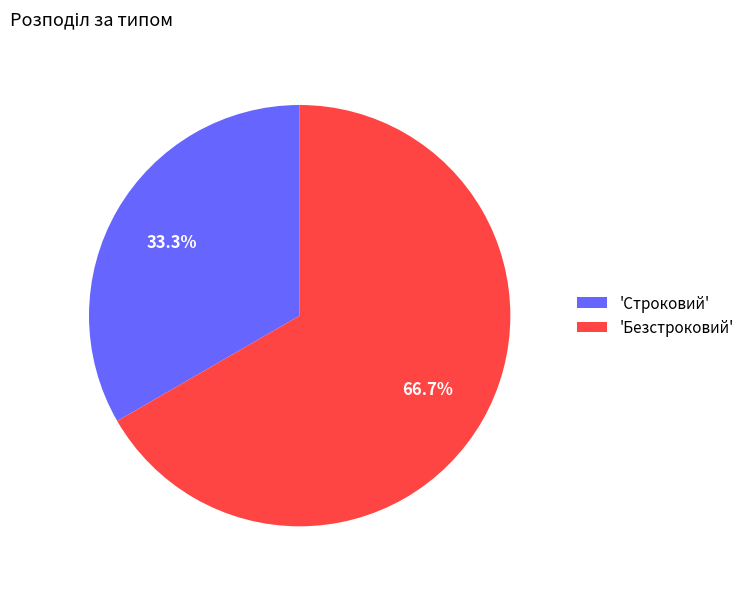

To the nearest percent, what is the difference between the largest and smallest slice percentages?

33%